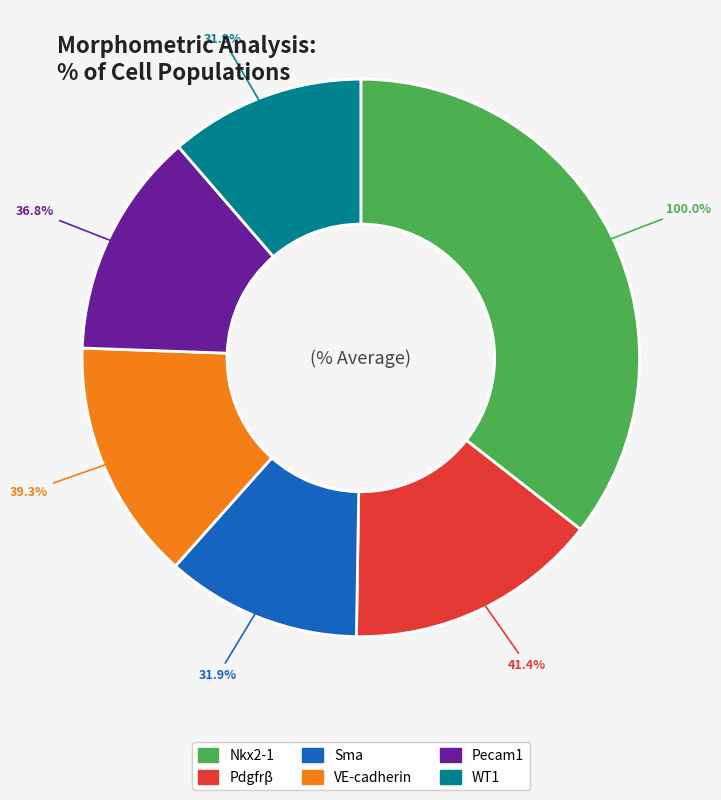

Which category has the biggest portion of the pie?

Nkx2-1